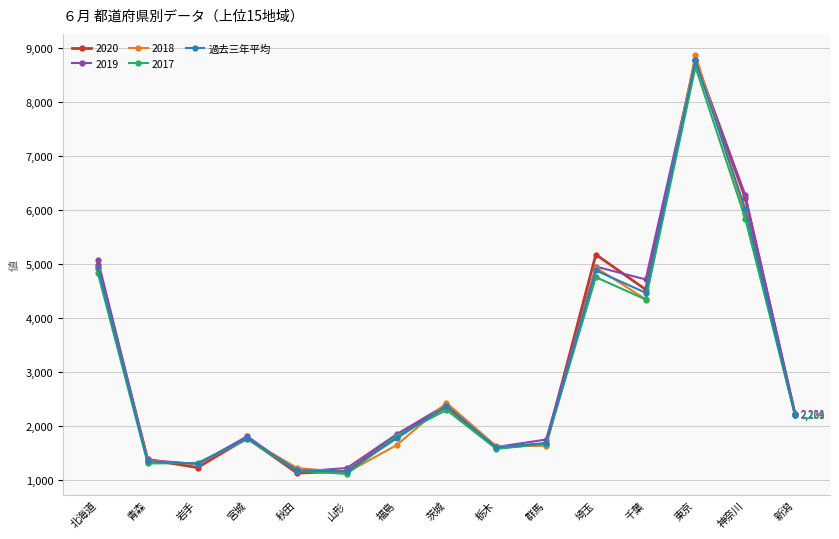

True or false: 2018 has a value of 1295.0 at 岩手.

True